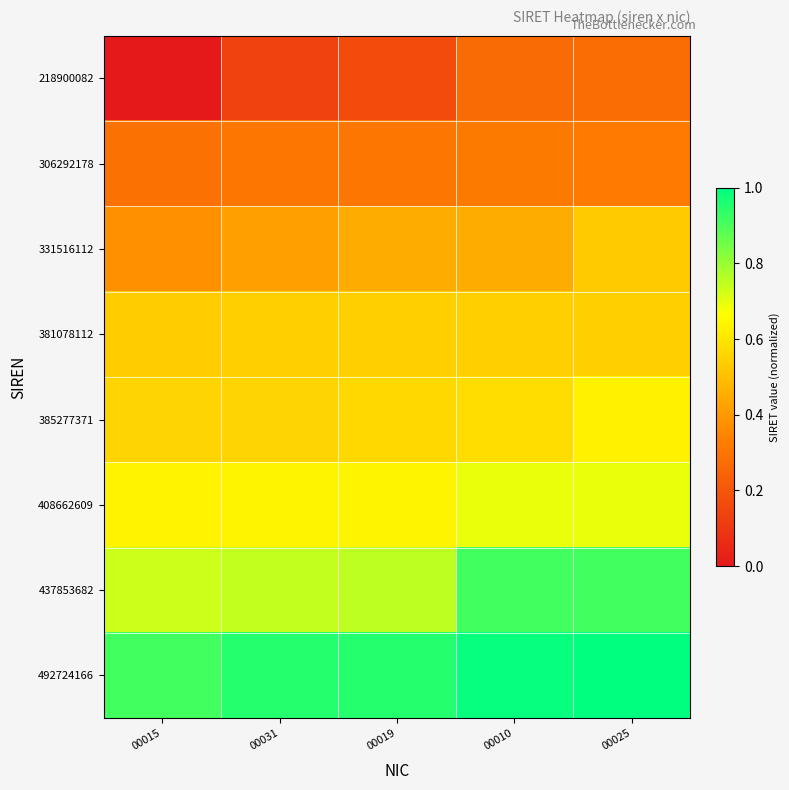

Between 00019 and 00025, which series saw the biggest shift?

437853682